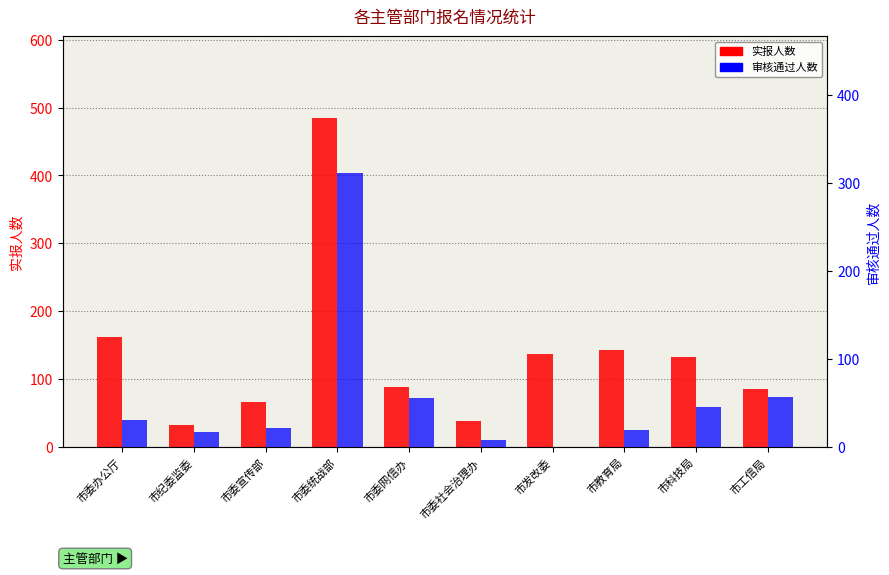

Which series has the largest total across all categories?

实报人数